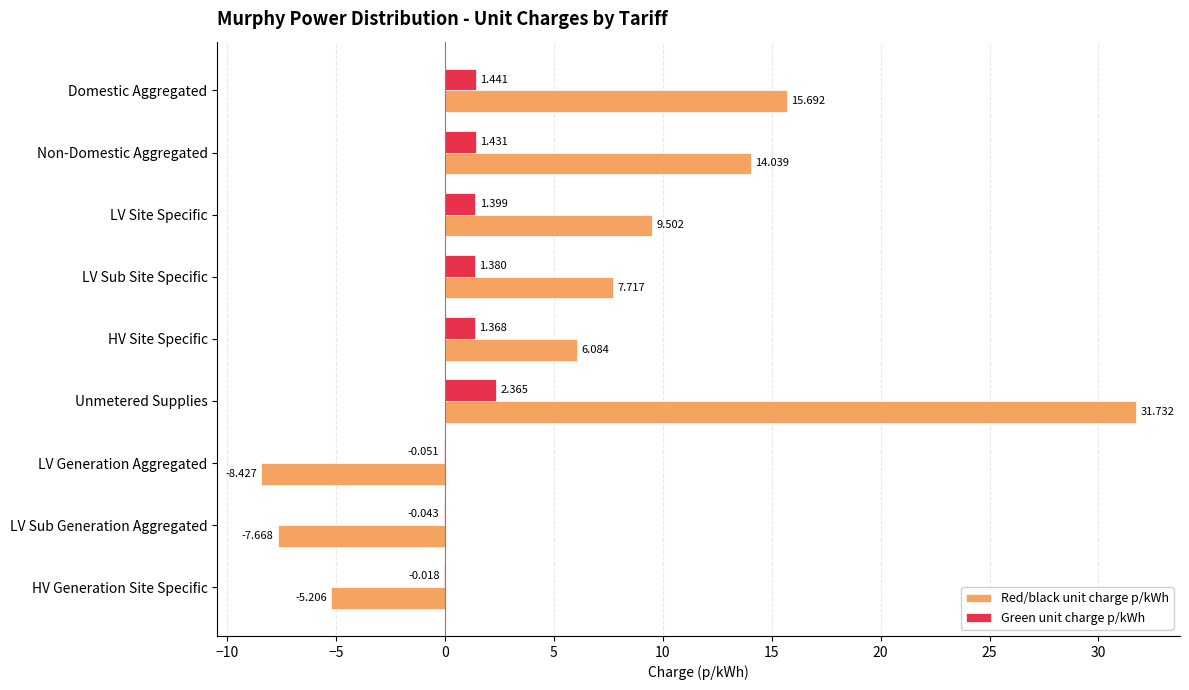

At which label does Green unit charge p/kWh reach its peak?

Unmetered Supplies